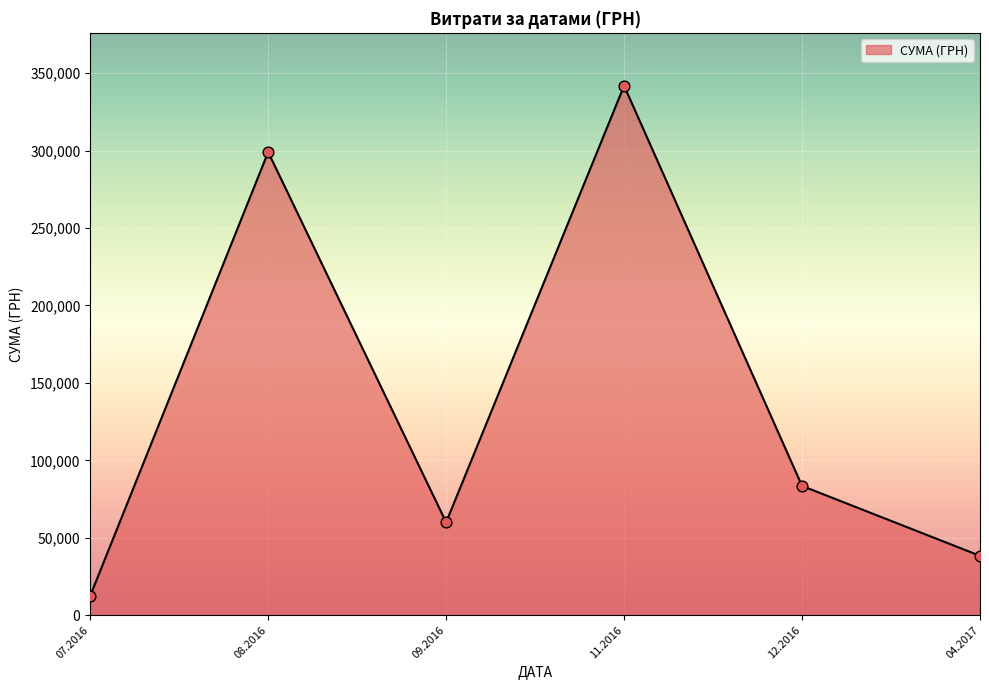

Which has a higher value, 07.2016 or 09.2016?

09.2016